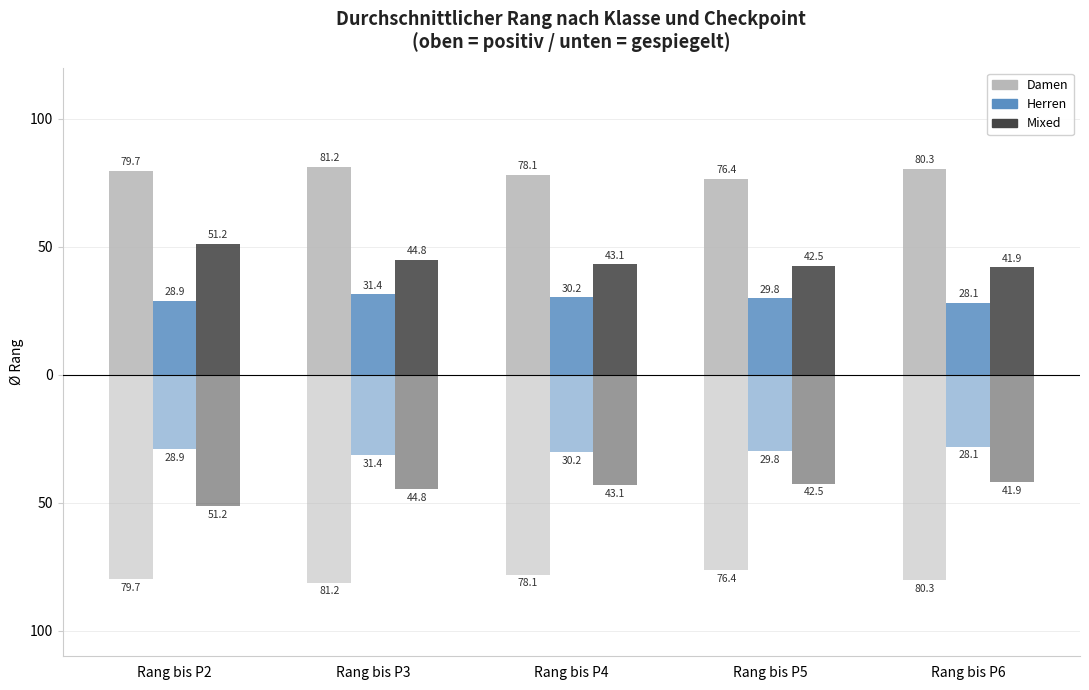

Rank the categories by Herren value from highest to lowest.

Rang bis P3, Rang bis P4, Rang bis P5, Rang bis P2, Rang bis P6